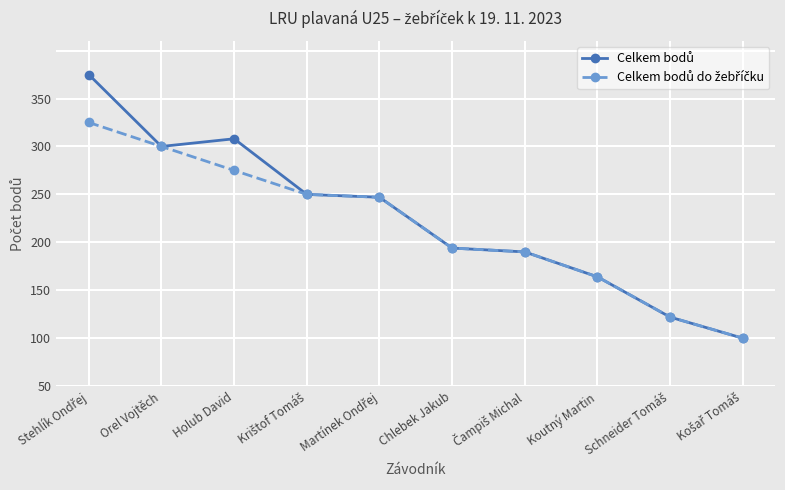

True or false: Celkem bodů and Celkem bodů do žebříčku cross at least once.

False